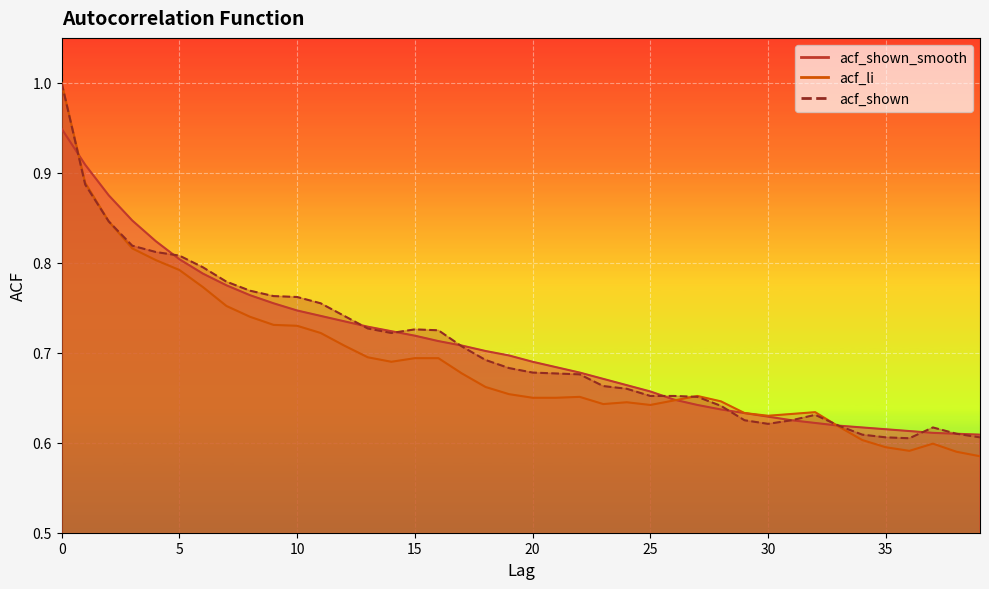

True or false: acf_shown_smooth and acf_li cross at least once.

True